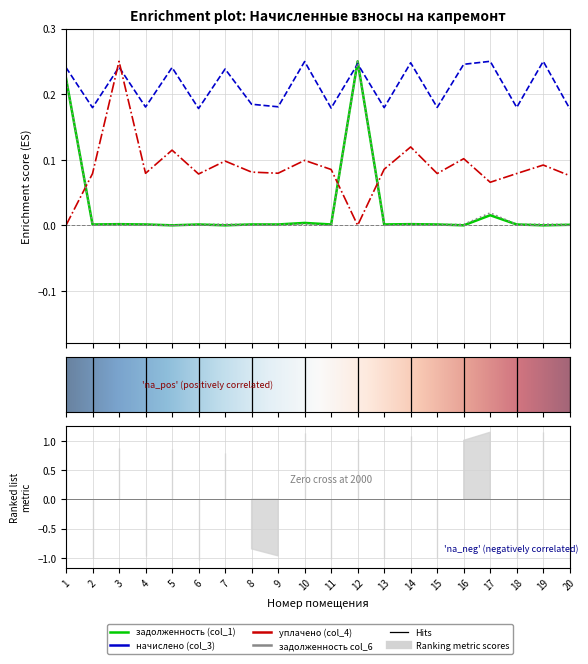

How many interior local valleys does the задолженность (col_1) series have?

8